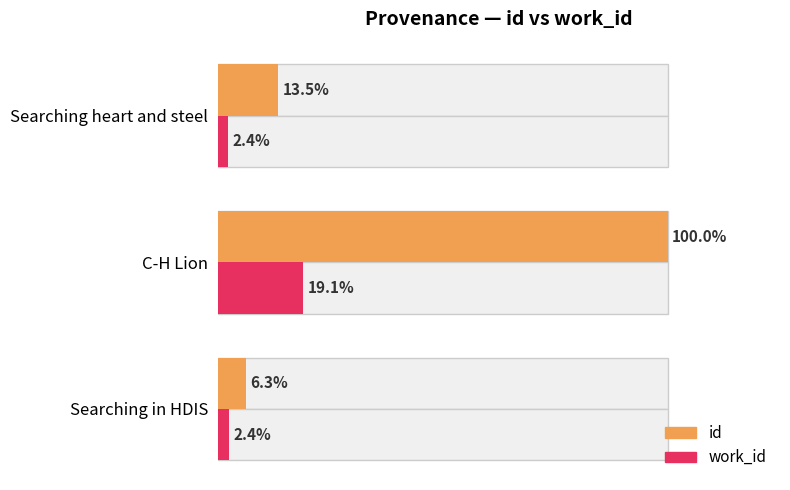

List the series in order of their peak value, lowest first.

work_id, id